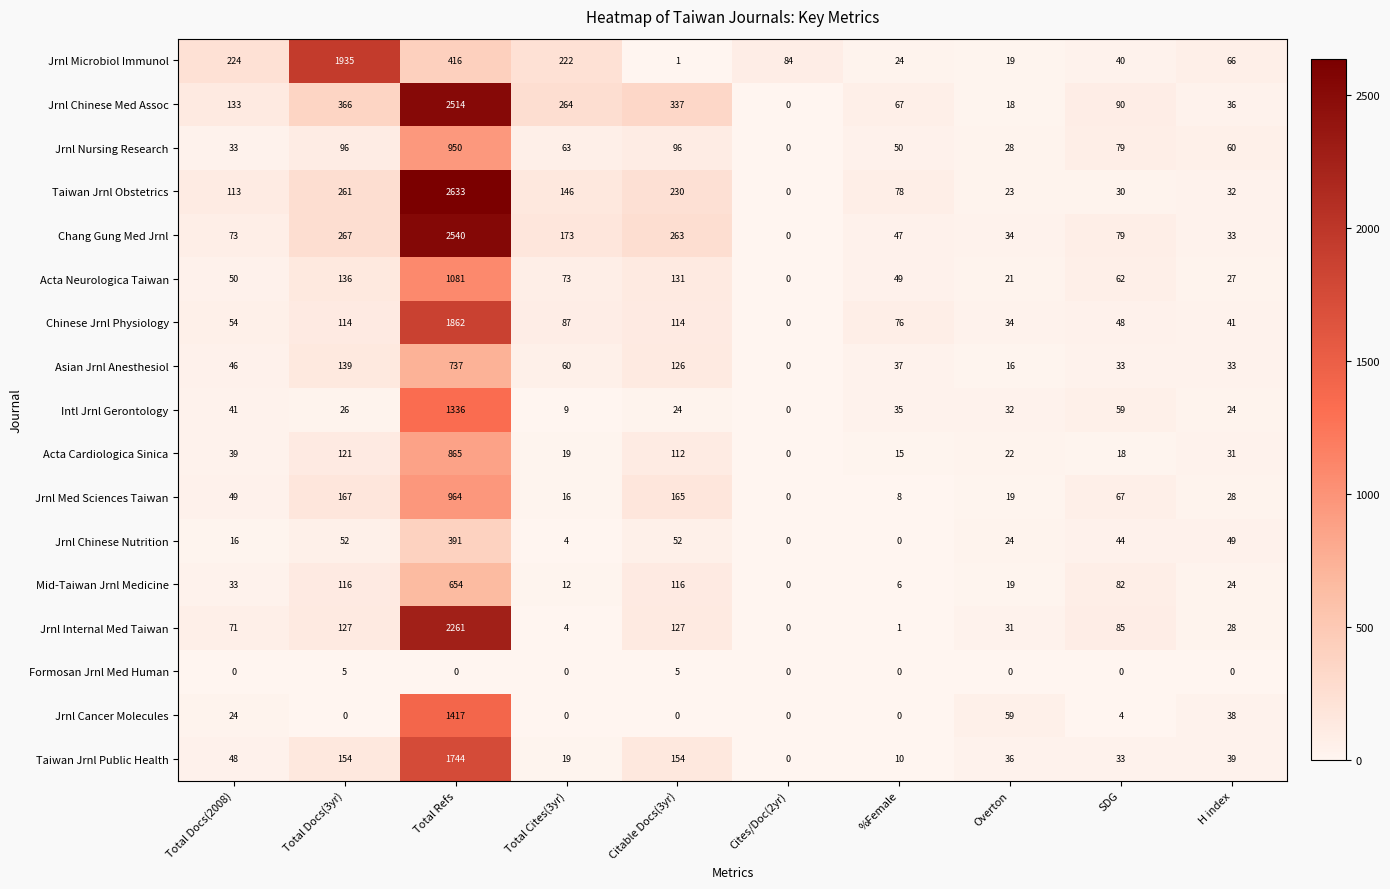

Between Total Refs and Citable Docs(3yr), which series saw the biggest shift?

Taiwan Jrnl Obstetrics